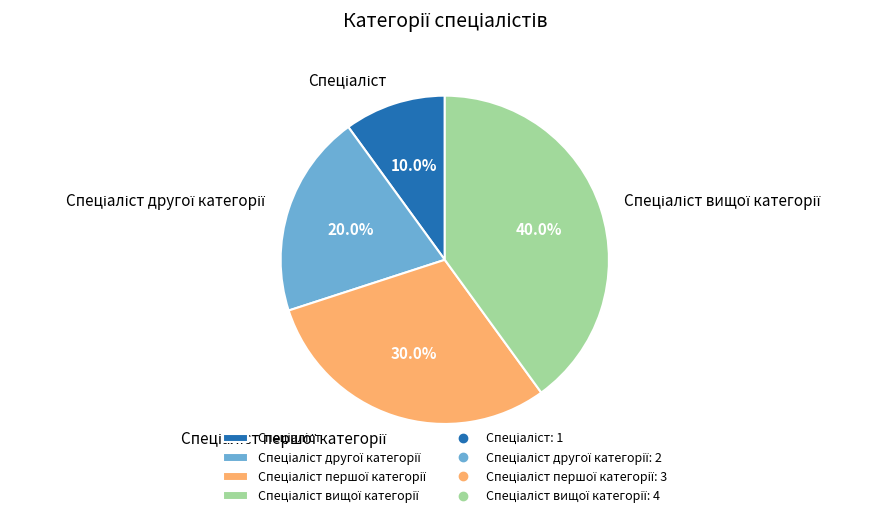

Does any single category account for the majority?

No